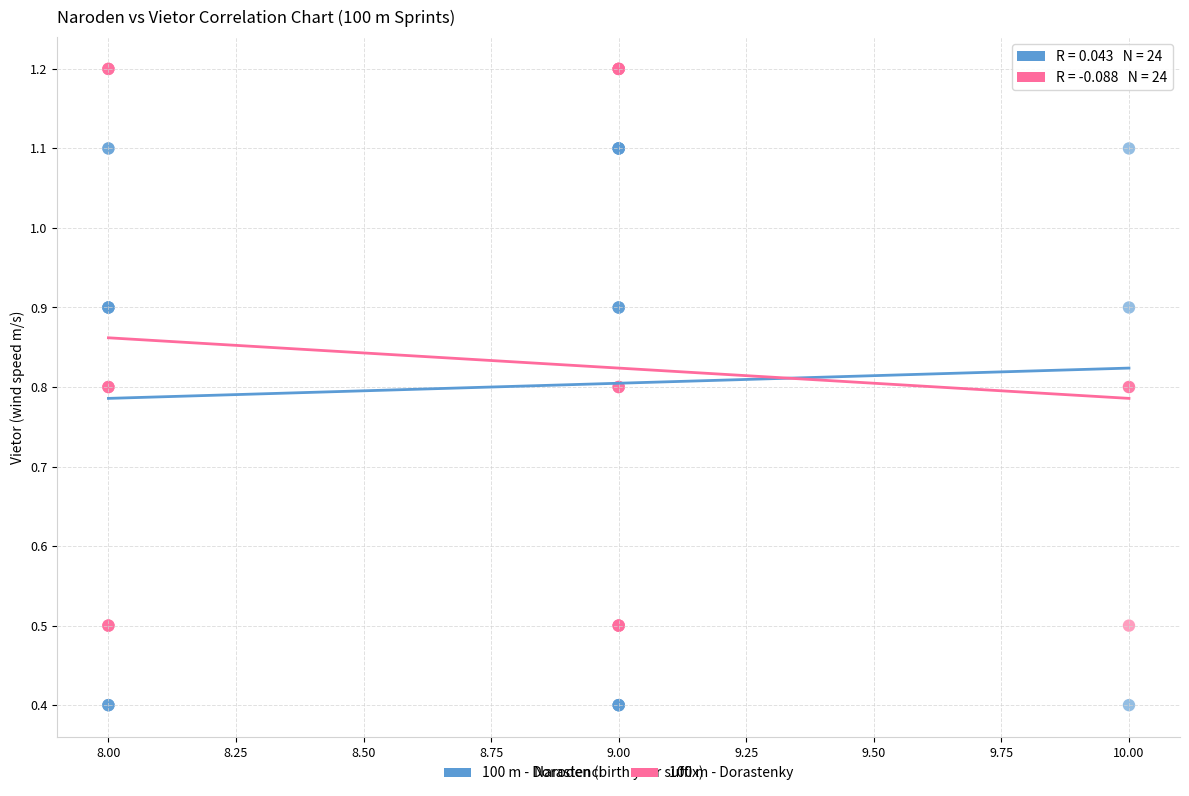

Which series contains the highest Y value?

100 m - Dorastenky